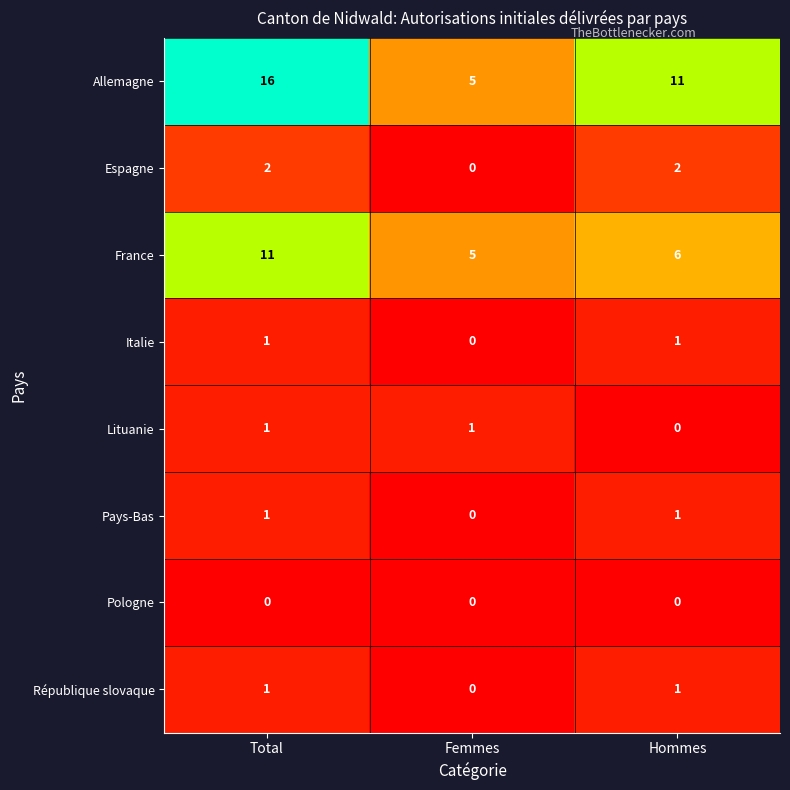

Reading left to right, what are all the values shown in this chart?

Allemagne: 16	5	11
Espagne: 2	0	2
France: 11	5	6
Italie: 1	0	1
Lituanie: 1	1	0
Pays-Bas: 1	0	1
Pologne: 0	0	0
République slovaque: 1	0	1